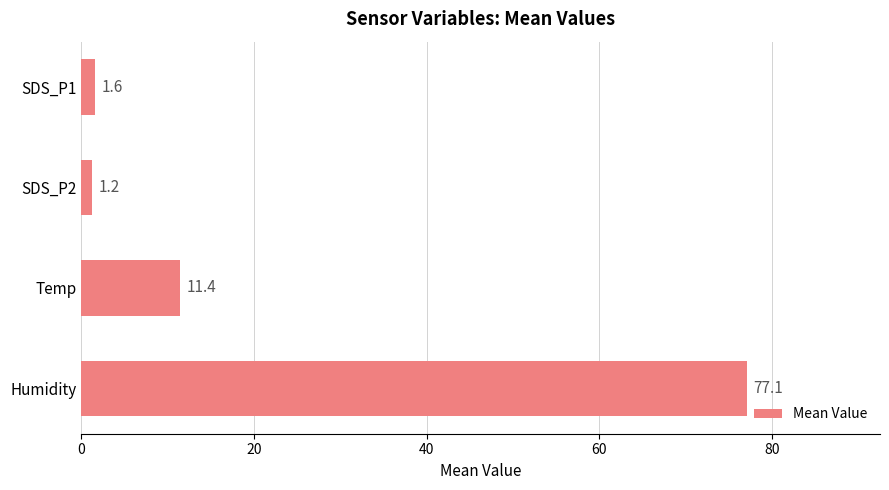

Does the chart contain stacked bars?

No